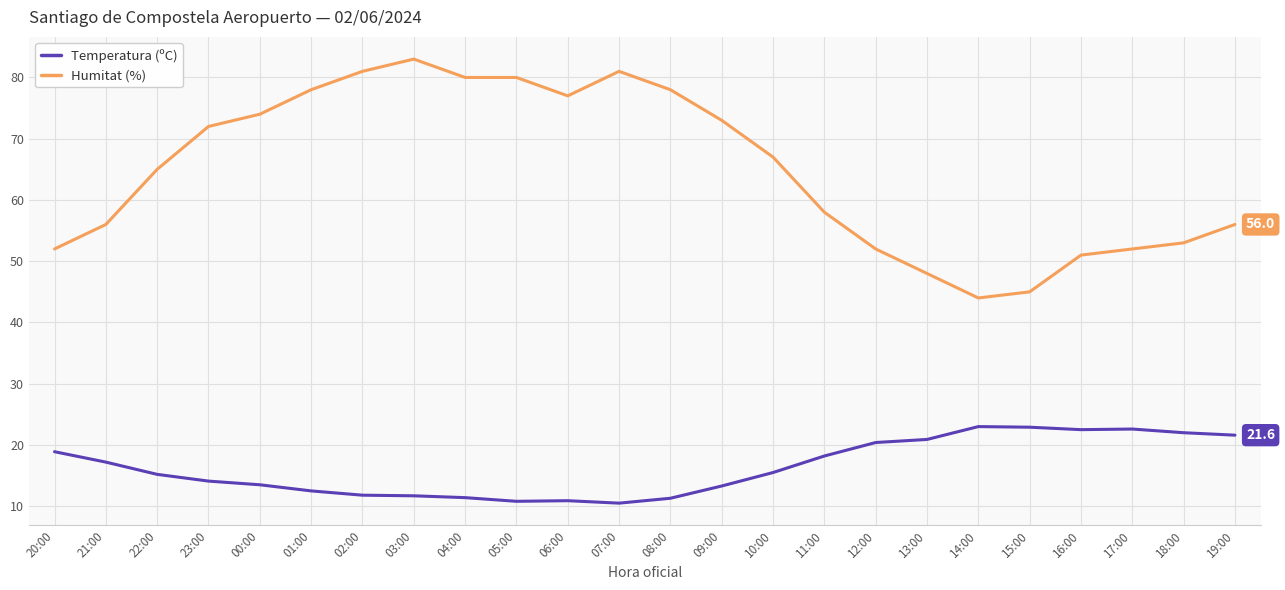

Is this an area chart (filled region under the line)?

No